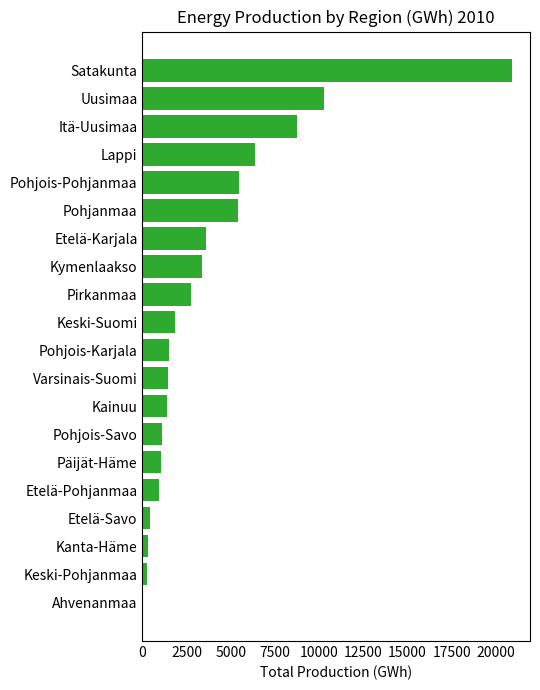

Where is the data nearest to the value 10471?

Uusimaa